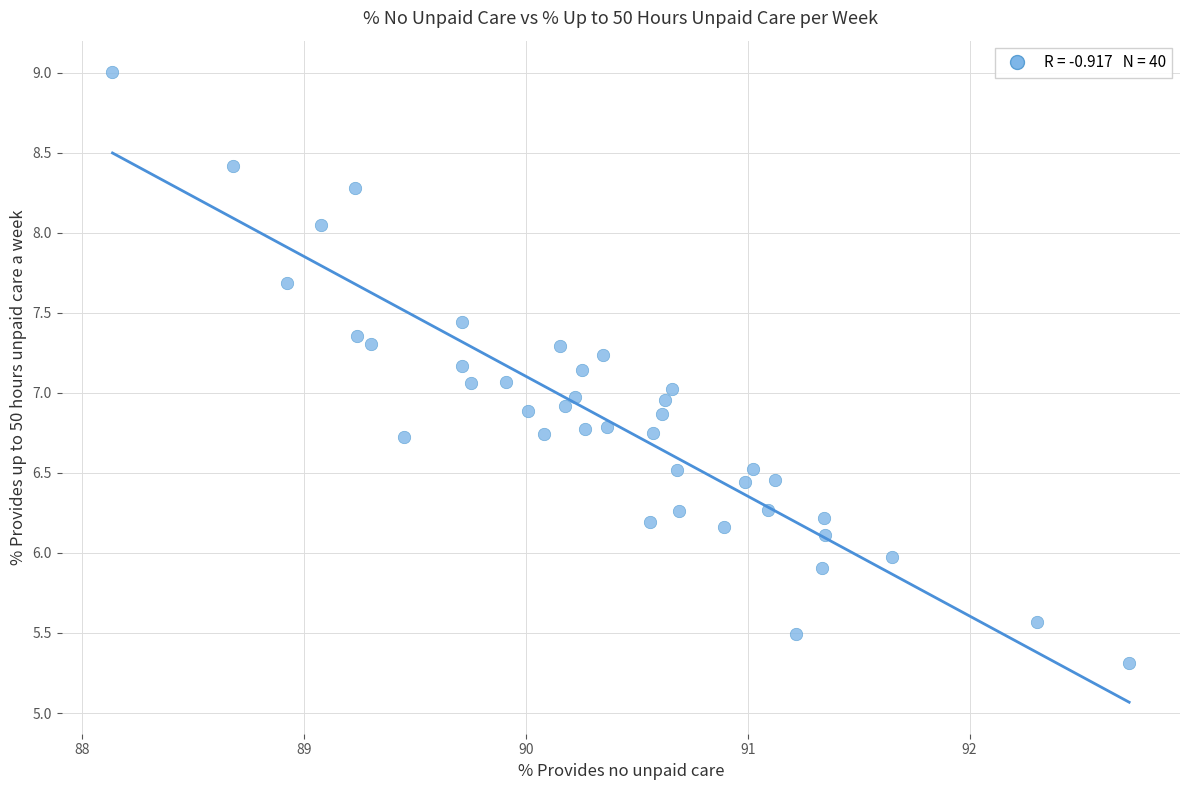

What is the range of X values (max minus min)?

4.6